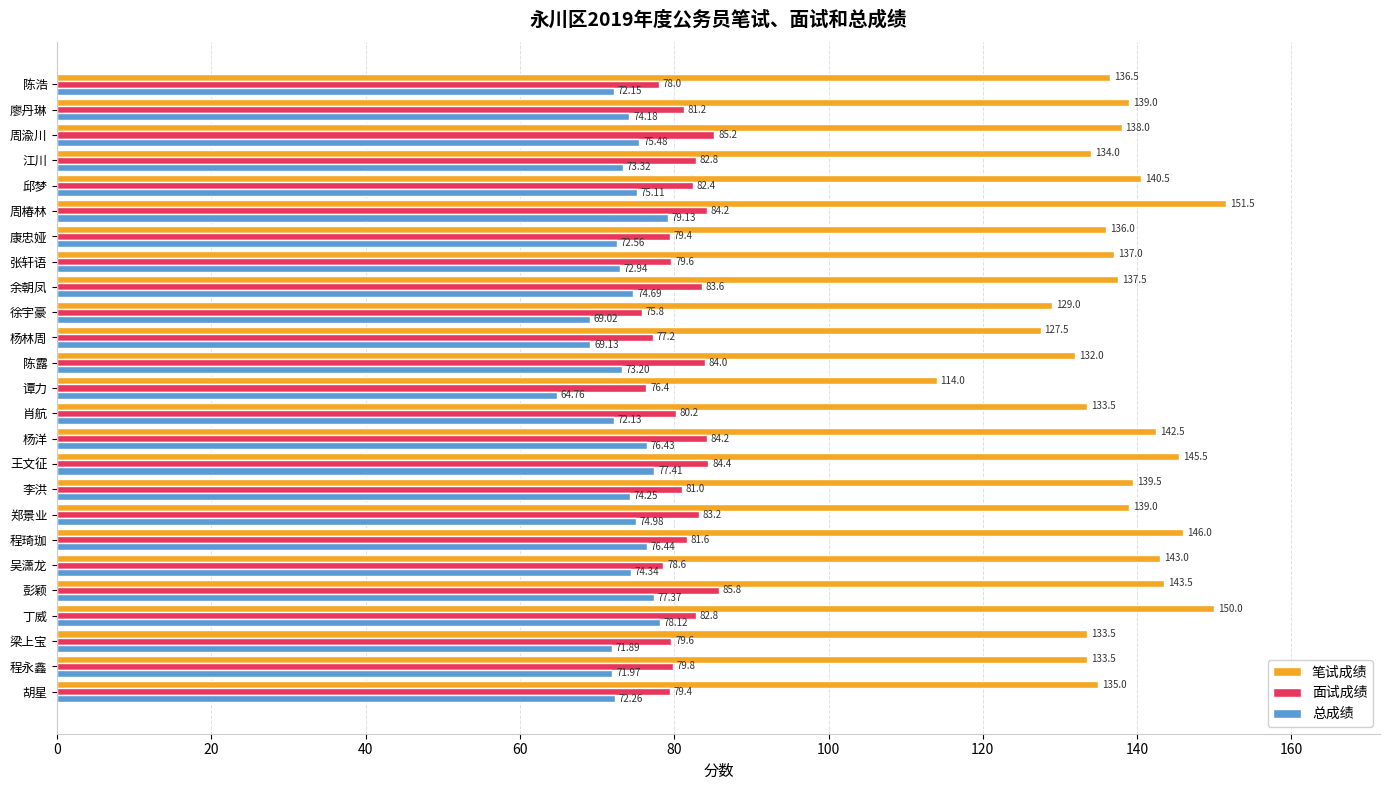

How many data points in 笔试成绩 are less than 137?

11